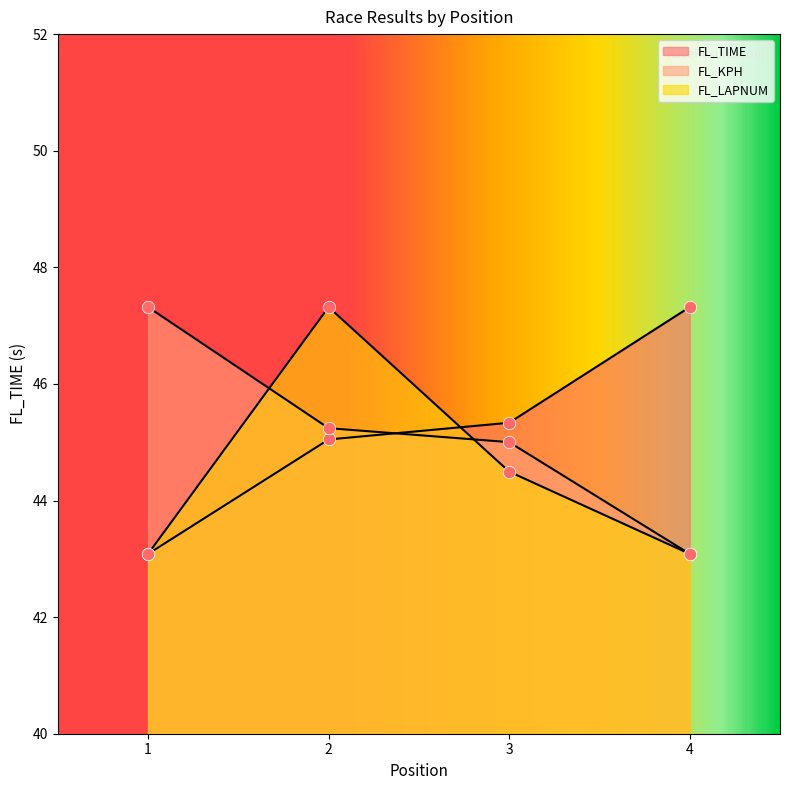

At how many categories does at least one series exceed 44?

4